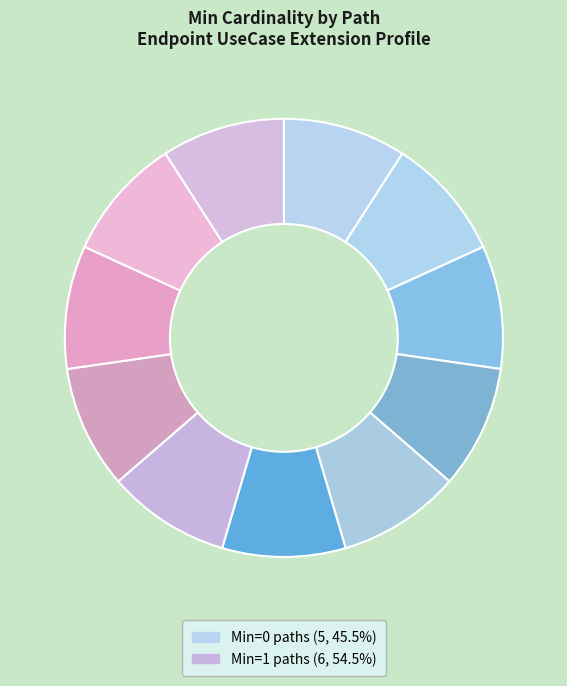

How many segments does this pie chart have?

11